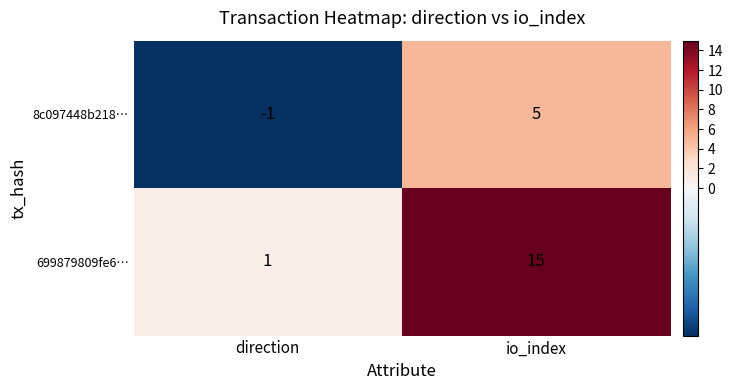

Reading right to left, list all the values displayed in this chart.

8c097448b218…: 5	-1
699879809fe6…: 15	1